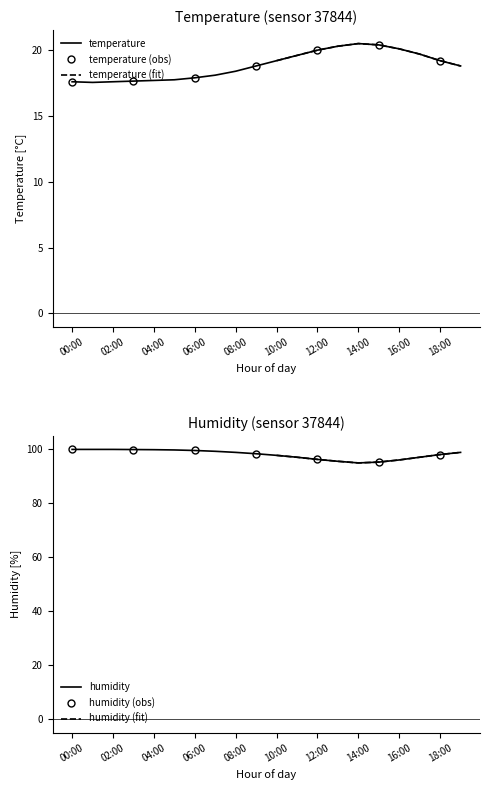

Which has a higher value, 04:00 or 13:00?

13:00